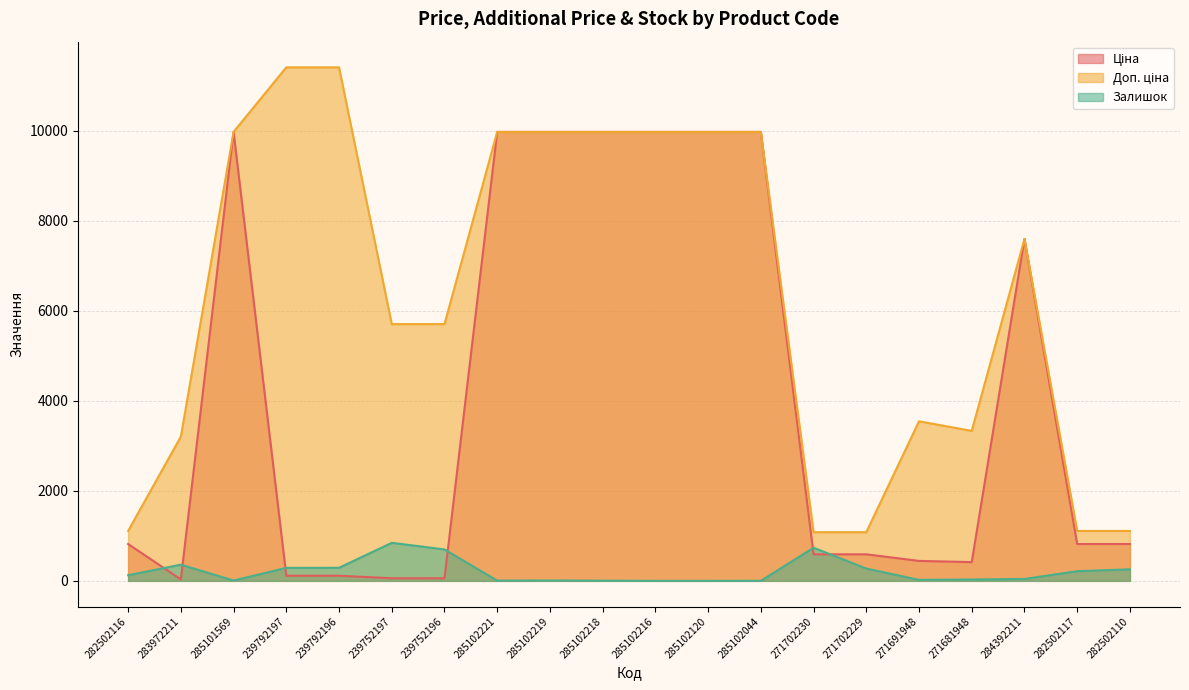

What is the sum of all Доп. ціна values?

127224.7